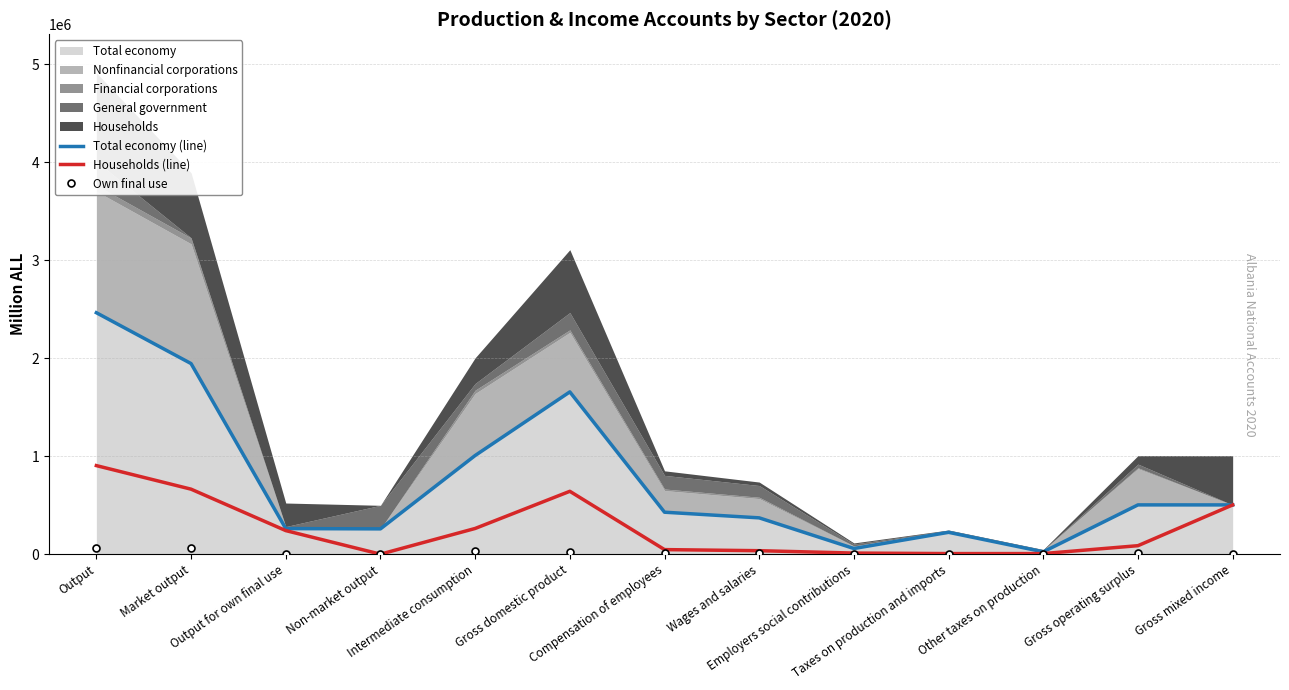

What is the sum of all Total economy (line) values?

9699048.3